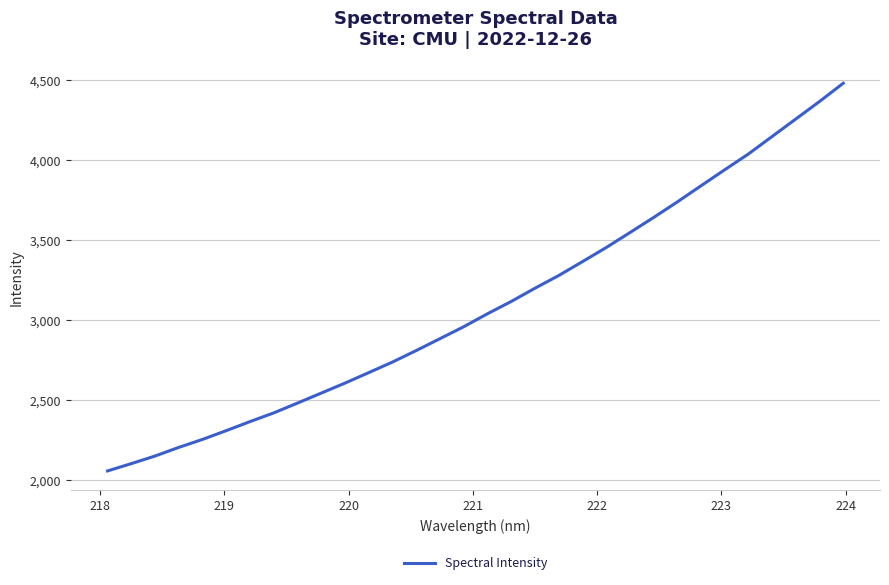

What is the greatest value displayed?

4479.6